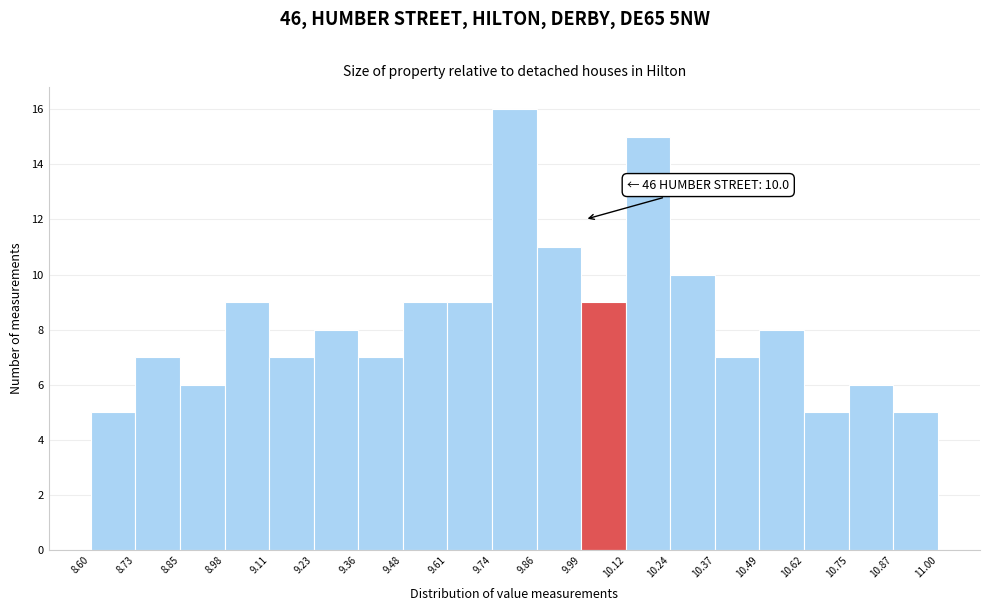

Over which range of the x-axis is the bar tallest?

9.74 to 9.86